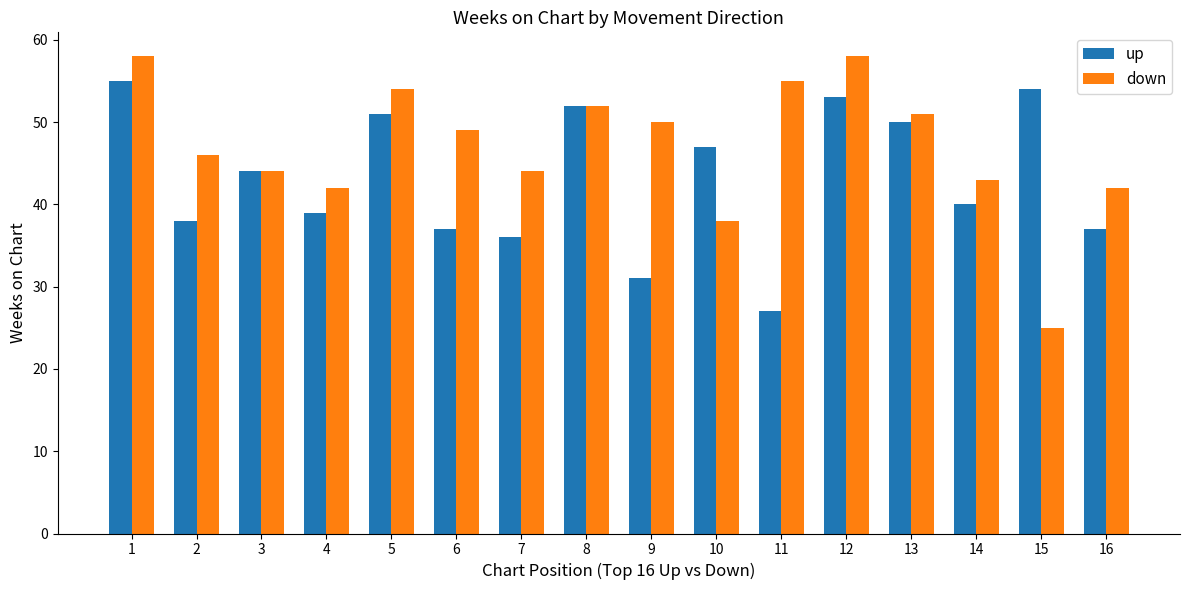

What is the difference between the up values at 13 and 5?

1